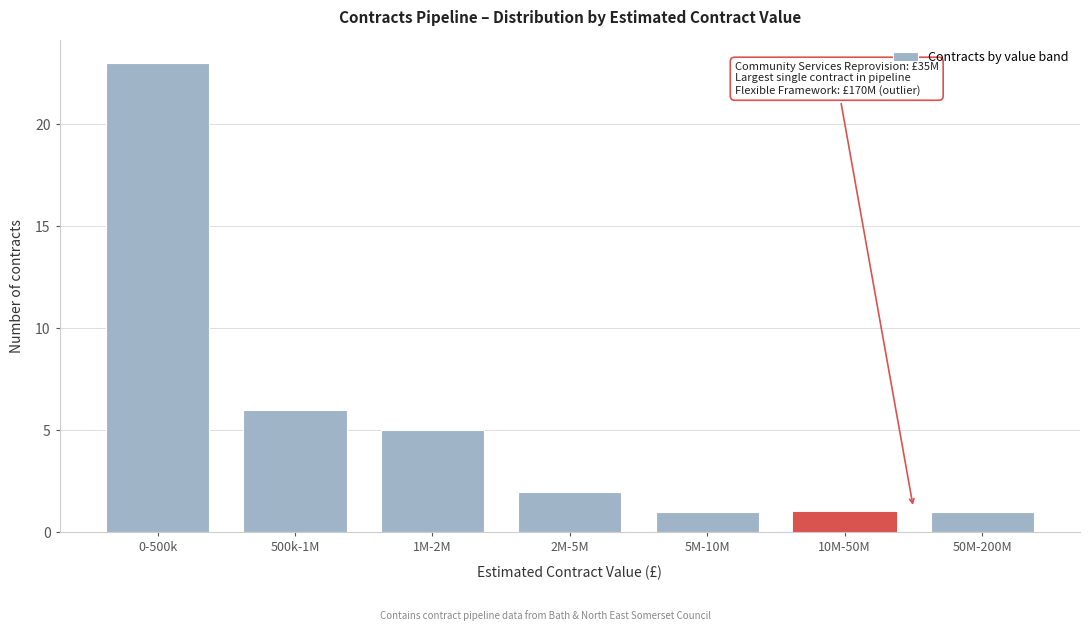

Reading left to right, list all the values displayed in this chart.

23	6	5	2	1	1	1